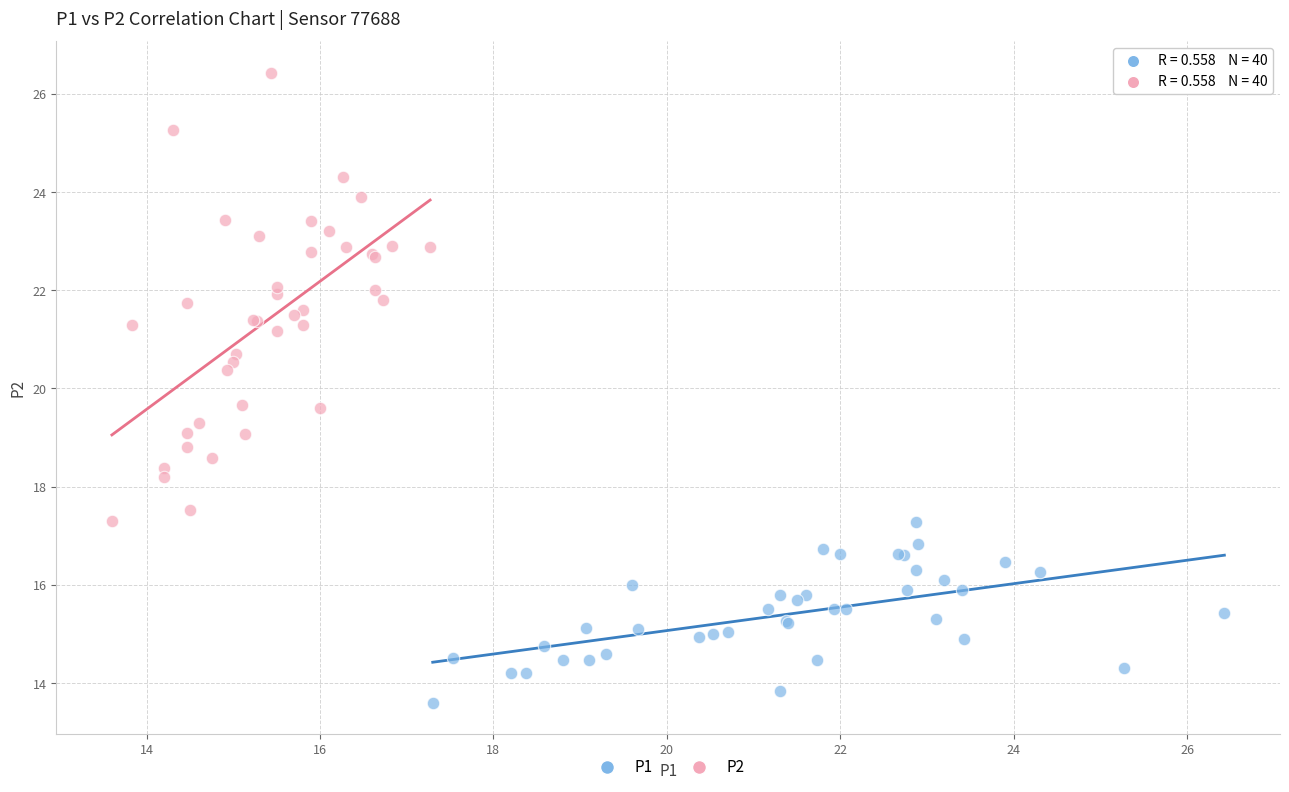

What are all the series names shown in the legend?

P1, P2